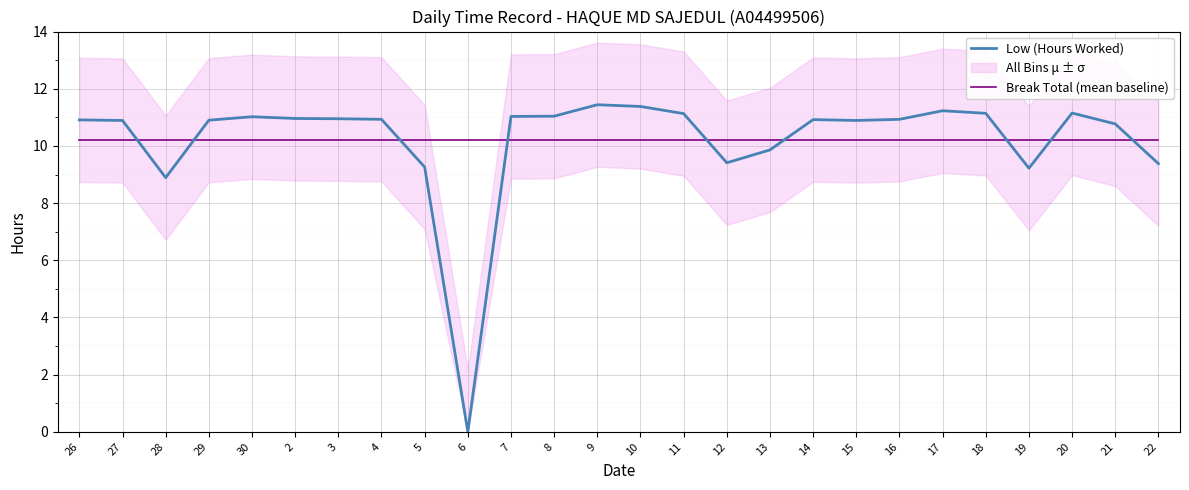

List the labels in order of Low (Hours Worked) value, largest first.

9, 10, 17, 20, 18, 11, 8, 7, 30, 2, 3, 4, 16, 14, 26, 29, 27, 15, 21, 13, 12, 22, 5, 19, 28, 6